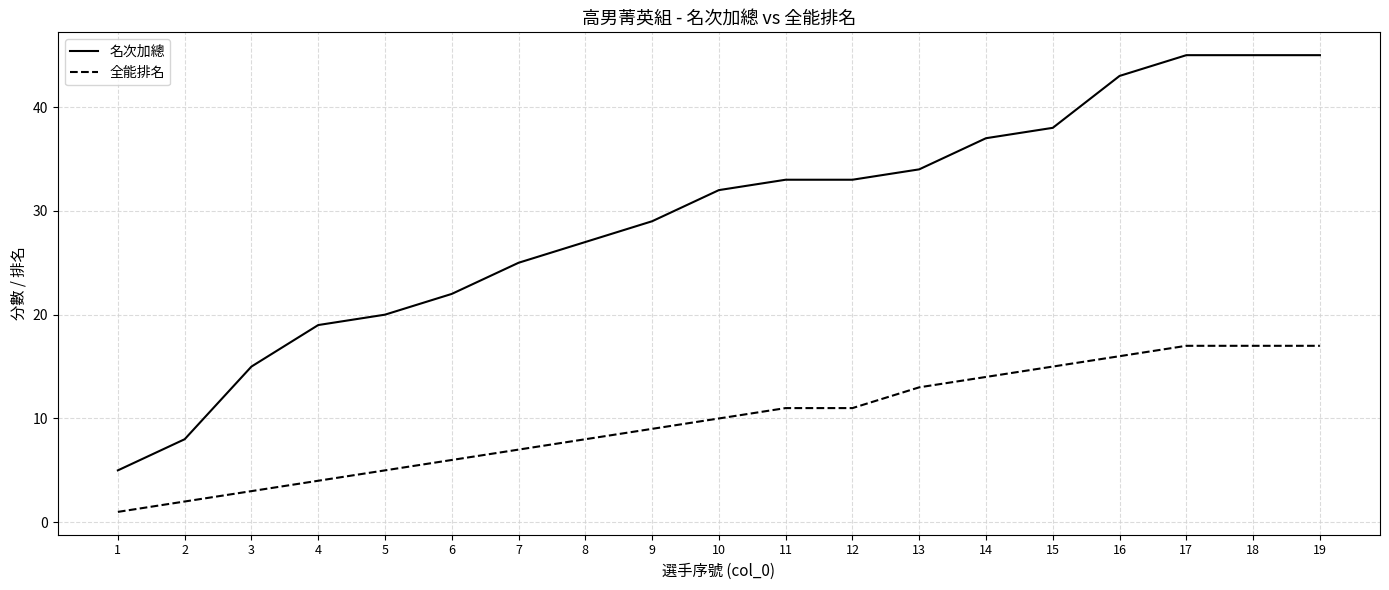

Does the chart display data point markers on the line(s)?

No